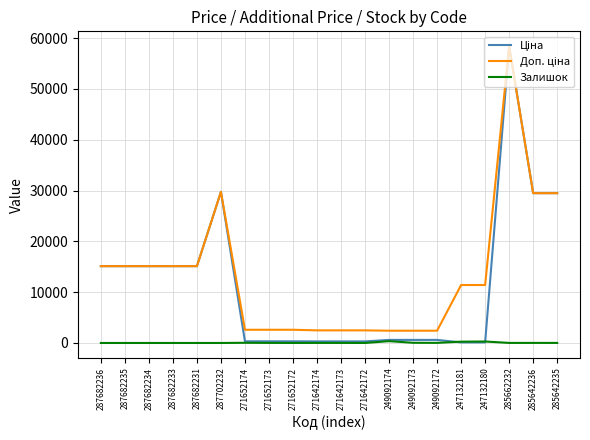

What is the greatest value displayed?

58426.5